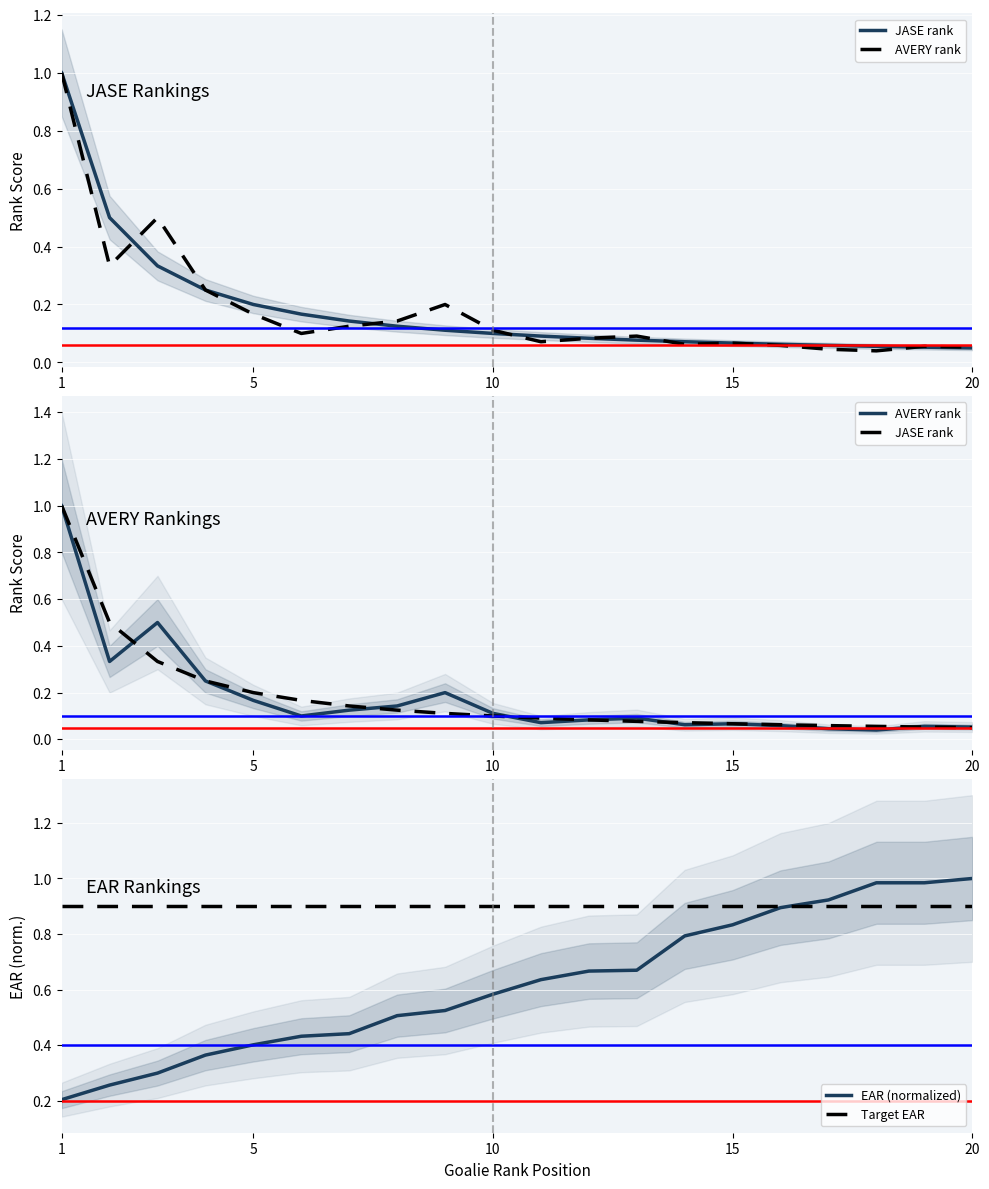

True or false: Target EAR has a value of 0.5 at 15.

False